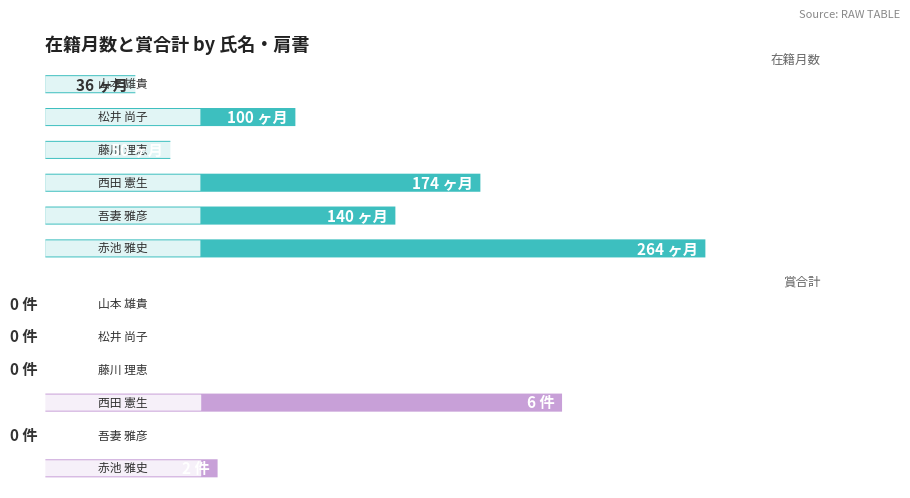

Rank the series by their maximum value, from lowest to highest.

賞合計, 在籍月数